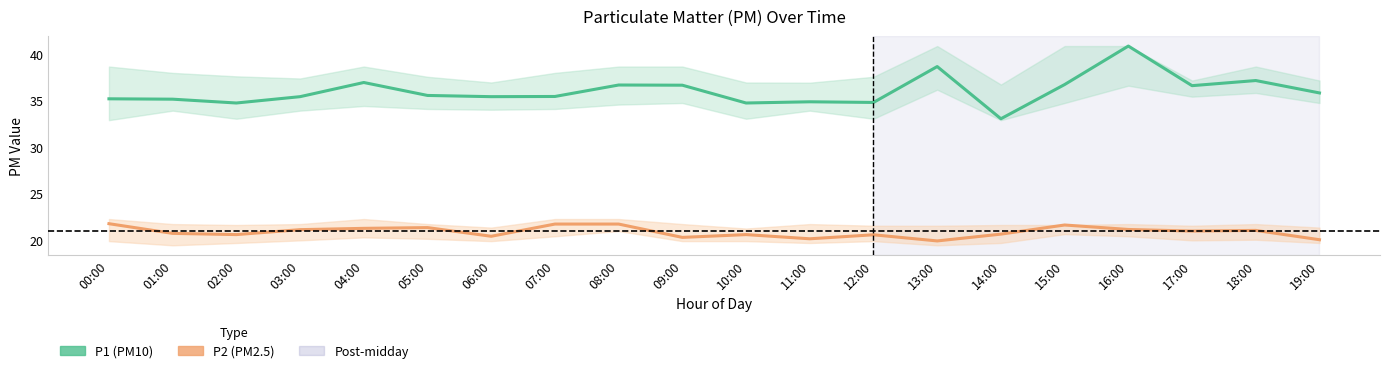

What is the highest value of the P2 series?

21.8